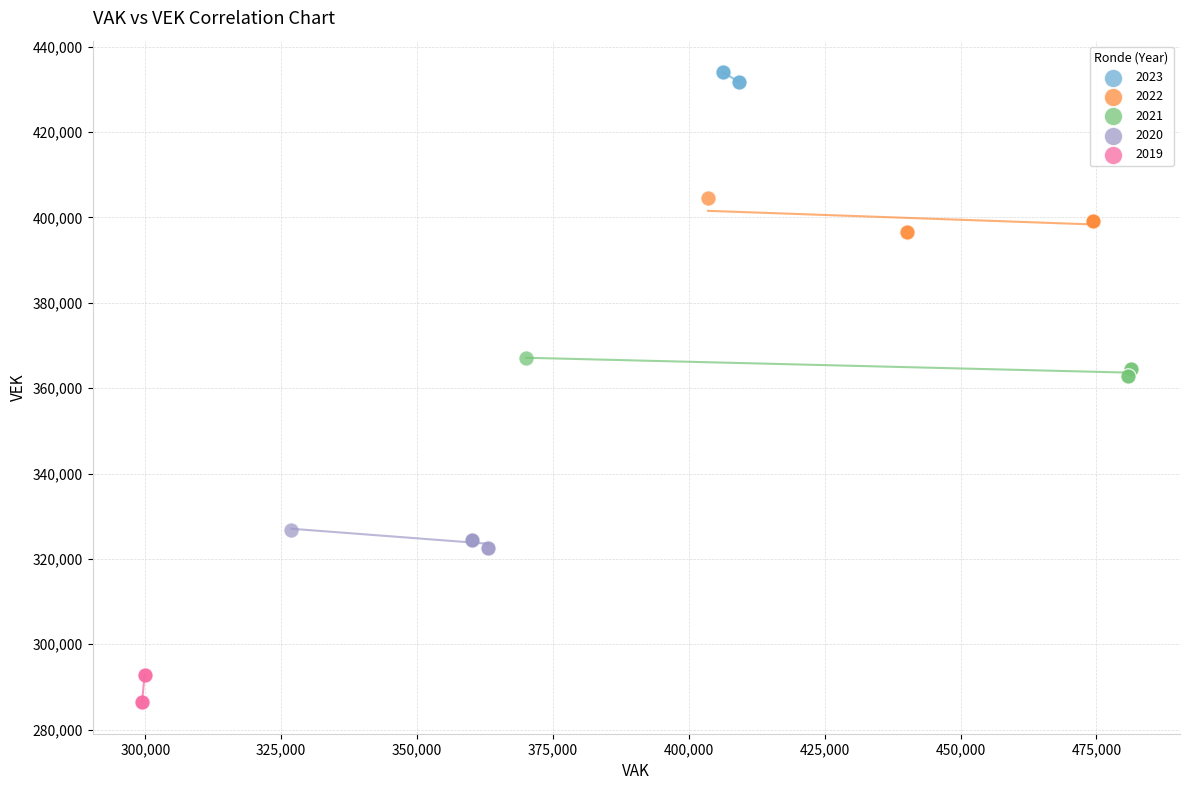

Which series has the widest spread of Y values?

2022